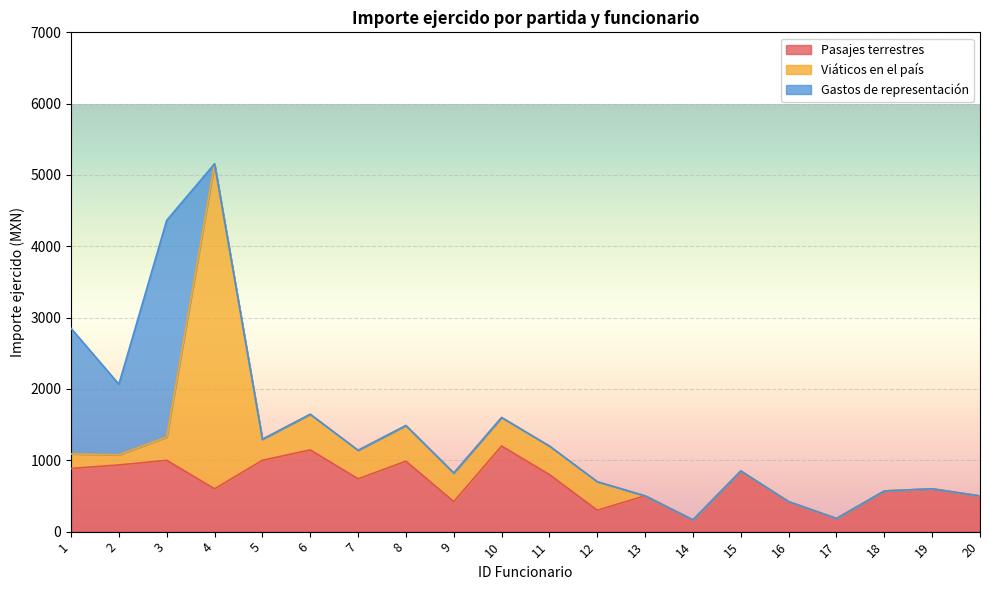

What is the total value across all series at 4?

5157.1